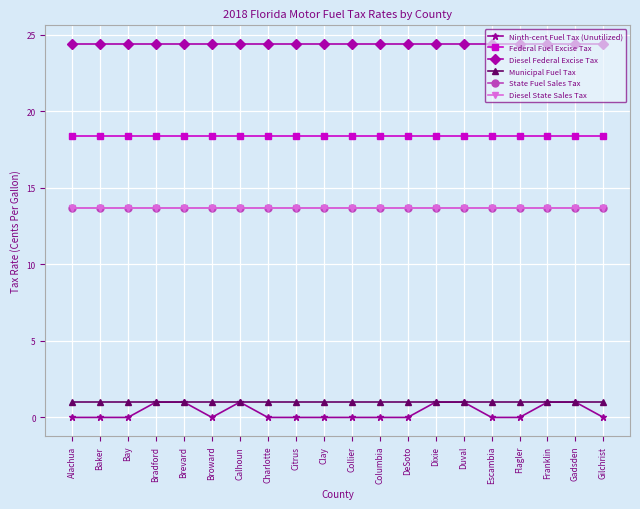

What position from the left is Citrus?

9